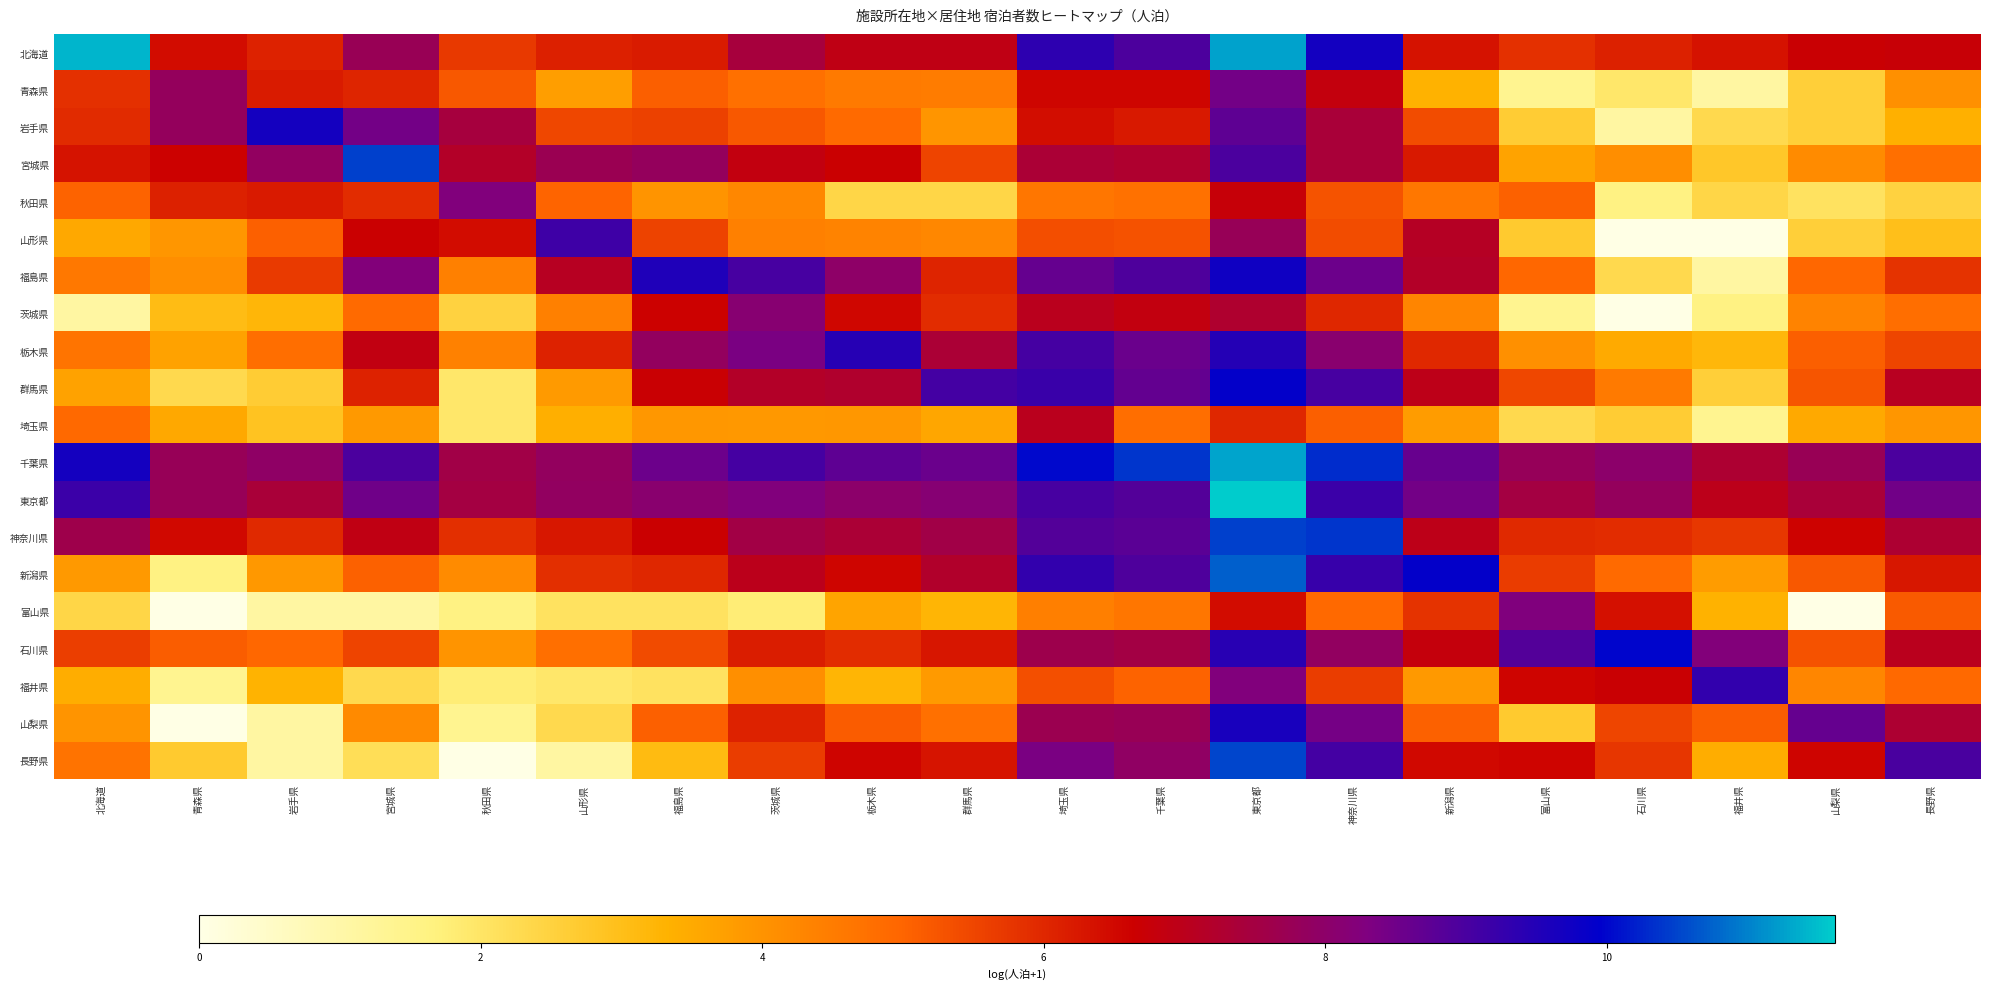

Reading right to left, extract all data points from this chart.

北海道: 長野県=6.7	山梨県=6.7	福井県=6.3	石川県=6.1	富山県=5.9	新潟県=6.3	神奈川県=9.7	東京都=11.3	千葉県=9.0	埼玉県=9.4	群馬県=6.9	栃木県=6.9	茨城県=7.4	福島県=6.2	山形県=6.1	秋田県=5.7	宮城県=7.8	岩手県=6.1	青森県=6.4	北海道=11.4
青森県: 長野県=4.0	山梨県=2.6	福井県=1.1	石川県=1.9	富山県=1.4	新潟県=3.3	神奈川県=6.8	東京都=8.5	千葉県=6.6	埼玉県=6.5	群馬県=4.5	栃木県=4.5	茨城県=4.7	福島県=5.1	山形県=3.8	秋田県=5.2	宮城県=6.0	岩手県=6.2	青森県=7.8	北海道=5.8
岩手県: 長野県=3.4	山梨県=2.6	福井県=2.3	石川県=1.1	富山県=2.6	新潟県=5.4	神奈川県=7.4	東京都=8.7	千葉県=6.2	埼玉県=6.4	群馬県=4.0	栃木県=4.9	茨城県=5.2	福島県=5.6	山形県=5.5	秋田県=7.5	宮城県=8.5	岩手県=9.7	青森県=7.9	北海道=5.9
宮城県: 長野県=4.8	山梨県=4.2	福井県=2.8	石川県=4.1	富山県=3.6	新潟県=6.2	神奈川県=7.4	東京都=9.0	千葉県=7.2	埼玉県=7.3	群馬県=5.5	栃木県=6.7	茨城県=6.8	福島県=7.9	山形県=7.7	秋田県=7.2	宮城県=10.5	岩手県=7.9	青森県=6.6	北海道=6.3
秋田県: 長野県=2.5	山梨県=2.1	福井県=2.4	石川県=1.6	富山県=5.1	新潟県=4.6	神奈川県=5.3	東京都=6.7	千葉県=4.7	埼玉県=4.6	群馬県=2.4	栃木県=2.4	茨城県=4.3	福島県=4.0	山形県=5.0	秋田県=8.3	宮城県=5.9	岩手県=6.2	青森県=6.1	北海道=5.0
山形県: 長野県=3.0	山梨県=2.6	福井県=0.0	石川県=0.0	富山県=2.7	新潟県=7.1	神奈川県=5.4	東京都=7.8	千葉県=5.3	埼玉県=5.4	群馬県=4.3	栃木県=4.4	茨城県=4.4	福島県=5.6	山形県=9.1	秋田県=6.4	宮城県=6.7	岩手県=5.1	青森県=3.9	北海道=3.6
福島県: 長野県=5.8	山梨県=5.0	福井県=1.1	石川県=2.3	富山県=4.9	新潟県=7.2	神奈川県=8.5	東京都=9.7	千葉県=8.9	埼玉県=8.6	群馬県=6.0	栃木県=8.0	茨城県=9.0	福島県=9.5	山形県=7.1	秋田県=4.4	宮城県=8.2	岩手県=5.7	青森県=4.1	北海道=4.6
茨城県: 長野県=4.8	山梨県=4.3	福井県=1.6	石川県=0.0	富山県=1.4	新潟県=4.3	神奈川県=6.0	東京都=7.3	千葉県=6.9	埼玉県=7.0	群馬県=5.9	栃木県=6.5	茨城県=8.1	福島県=6.6	山形県=4.4	秋田県=2.5	宮城県=4.9	岩手県=3.2	青森県=3.0	北海道=1.1
栃木県: 長野県=5.5	山梨県=5.1	福井県=3.2	石川県=3.5	富山県=4.0	新潟県=6.0	神奈川県=8.1	東京都=9.5	千葉県=8.6	埼玉県=9.0	群馬県=7.4	栃木県=9.4	茨城県=8.4	福島県=7.9	山形県=6.1	秋田県=4.4	宮城県=6.9	岩手県=4.8	青森県=3.7	北海道=4.7
群馬県: 長野県=7.1	山梨県=5.3	福井県=2.6	石川県=4.5	富山県=5.5	新潟県=6.9	神奈川県=9.0	東京都=9.9	千葉県=8.7	埼玉県=9.2	群馬県=9.1	栃木県=7.2	茨城県=7.2	福島県=6.7	山形県=3.9	秋田県=1.9	宮城県=6.1	岩手県=2.6	青森県=2.3	北海道=3.7
埼玉県: 長野県=3.9	山梨県=3.5	福井県=1.4	石川県=2.6	富山県=2.3	新潟県=3.8	神奈川県=5.1	東京都=6.0	千葉県=4.8	埼玉県=7.0	群馬県=3.6	栃木県=3.9	茨城県=3.9	福島県=3.9	山形県=3.4	秋田県=1.9	宮城県=3.9	岩手県=2.9	青森県=3.6	北海道=4.9
千葉県: 長野県=9.0	山梨県=7.8	福井県=7.3	石川県=8.0	富山県=7.8	新潟県=8.6	神奈川県=10.3	東京都=11.3	千葉県=10.4	埼玉県=10.0	群馬県=8.6	栃木県=8.7	茨城県=9.0	福島県=8.5	山形県=7.9	秋田県=7.6	宮城県=9.0	岩手県=7.9	青森県=7.8	北海道=9.7
東京都: 長野県=8.5	山梨県=7.4	福井県=7.0	石川県=7.8	富山県=7.5	新潟県=8.5	神奈川県=9.2	東京都=11.6	千葉県=8.9	埼玉県=9.0	群馬県=8.1	栃木県=8.0	茨城県=8.3	福島県=8.1	山形県=7.9	秋田県=7.5	宮城県=8.5	岩手県=7.4	青森県=7.8	北海道=9.2
神奈川県: 長野県=7.3	山梨県=6.6	福井県=5.7	石川県=5.9	富山県=6.0	新潟県=7.0	神奈川県=10.4	東京都=10.5	千葉県=8.8	埼玉県=8.9	群馬県=7.6	栃木県=7.3	茨城県=7.6	福島県=6.7	山形県=6.2	秋田県=5.9	宮城県=6.9	岩手県=6.0	青森県=6.5	北海道=7.6
新潟県: 長野県=6.3	山梨県=5.2	福井県=3.8	石川県=4.9	富山県=5.7	新潟県=9.9	神奈川県=9.2	東京都=10.7	千葉県=8.9	埼玉県=9.3	群馬県=7.2	栃木県=6.5	茨城県=7.0	福島県=6.0	山形県=5.9	秋田県=4.2	宮城県=5.0	岩手県=3.9	青森県=1.6	北海道=3.9
富山県: 長野県=5.2	山梨県=0.0	福井県=3.3	石川県=6.4	富山県=8.3	新潟県=5.8	神奈川県=4.9	東京都=6.4	千葉県=4.6	埼玉県=4.4	群馬県=3.3	栃木県=3.6	茨城県=1.8	福島県=2.1	山形県=2.1	秋田県=1.6	宮城県=1.1	岩手県=1.1	青森県=0.0	北海道=2.4
石川県: 長野県=7.0	山梨県=5.3	福井県=8.2	石川県=10.0	富山県=8.9	新潟県=6.8	神奈川県=7.9	東京都=9.4	千葉県=7.5	埼玉県=7.6	群馬県=6.3	栃木県=5.9	茨城県=6.2	福島県=5.4	山形県=4.8	秋田県=4.0	宮城県=5.5	岩手県=4.9	青森県=5.1	北海道=5.6
福井県: 長野県=4.9	山梨県=4.3	福井県=9.3	石川県=6.7	富山県=6.6	新潟県=3.9	神奈川県=5.6	東京都=8.3	千葉県=5.0	埼玉県=5.4	群馬県=3.9	栃木県=3.3	茨城県=4.1	福島県=2.1	山形県=1.9	秋田県=1.8	宮城県=2.3	岩手県=3.3	青森県=1.4	北海道=3.4
山梨県: 長野県=7.3	山梨県=8.6	福井県=5.1	石川県=5.5	富山県=2.7	新潟県=5.0	神奈川県=8.4	東京都=9.6	千葉県=7.8	埼玉県=7.7	群馬県=4.8	栃木県=5.1	茨城県=6.1	福島県=5.1	山形県=2.3	秋田県=1.4	宮城県=4.2	岩手県=1.1	青森県=0.0	北海道=4.0
長野県: 長野県=9.0	山梨県=6.6	福井県=3.4	石川県=5.8	富山県=6.6	新潟県=6.5	神奈川県=9.1	東京都=10.5	千葉県=7.9	埼玉県=8.4	群馬県=6.3	栃木県=6.6	茨城県=5.6	福島県=3.1	山形県=1.1	秋田県=0.0	宮城県=2.2	岩手県=1.1	青森県=2.7	北海道=4.7